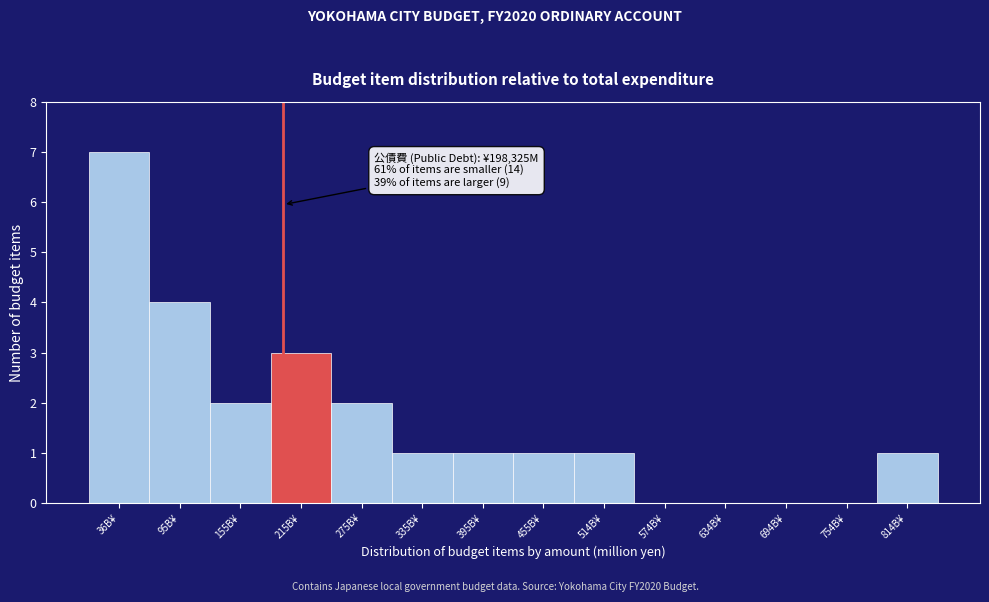

Reading left to right, list all the values displayed in this chart.

36B¥=7	95B¥=4	155B¥=2	215B¥=3	275B¥=2	335B¥=1	395B¥=1	455B¥=1	514B¥=1	574B¥=0	634B¥=0	694B¥=0	754B¥=0	814B¥=1